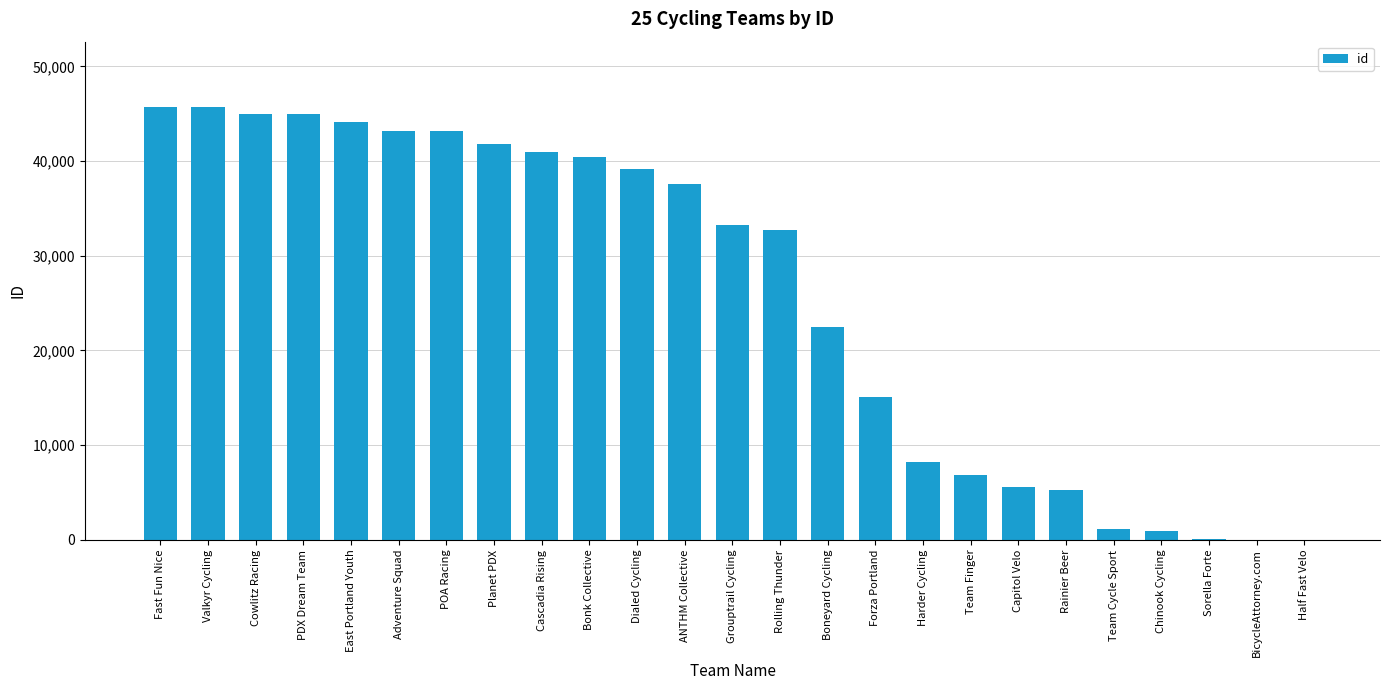

What is the ratio of the value at Team Cycle Sport to the value at BicycleAttorney.com?

36.9